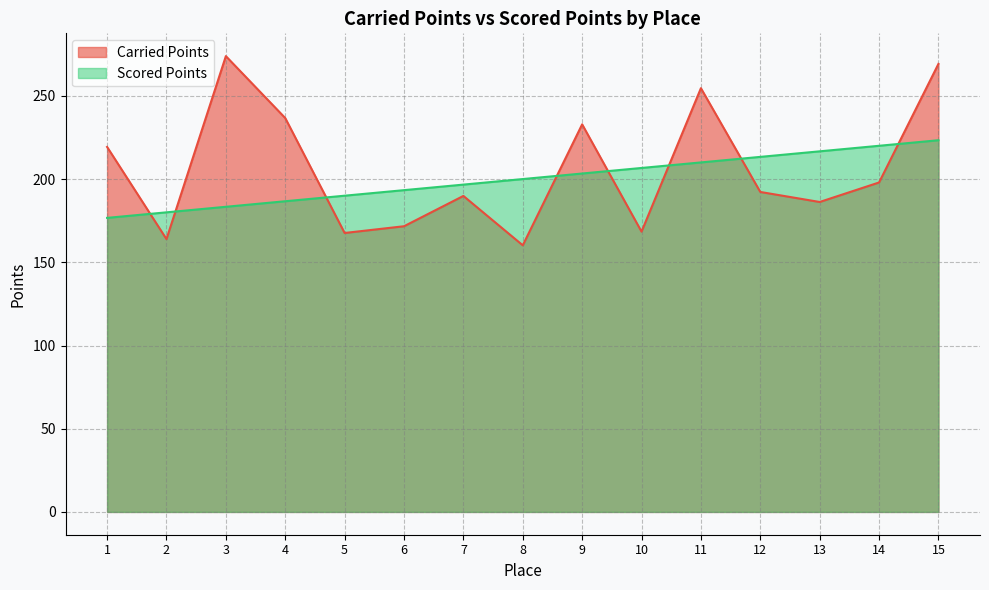

Which series has the largest range (max minus min)?

Carried Points